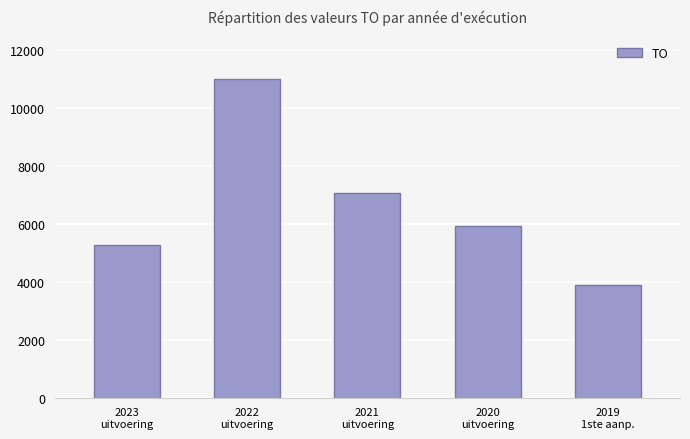

How many bars are there in total?

5